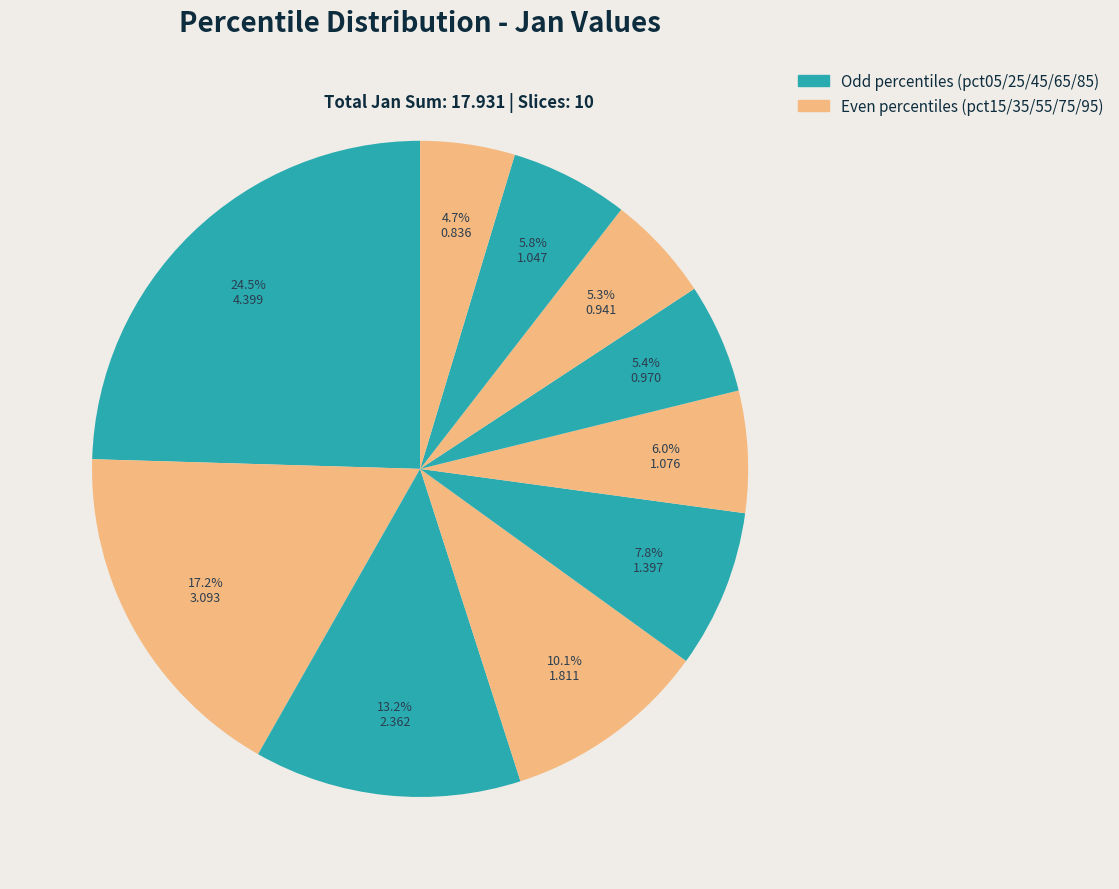

Count the number of slices in the pie.

10